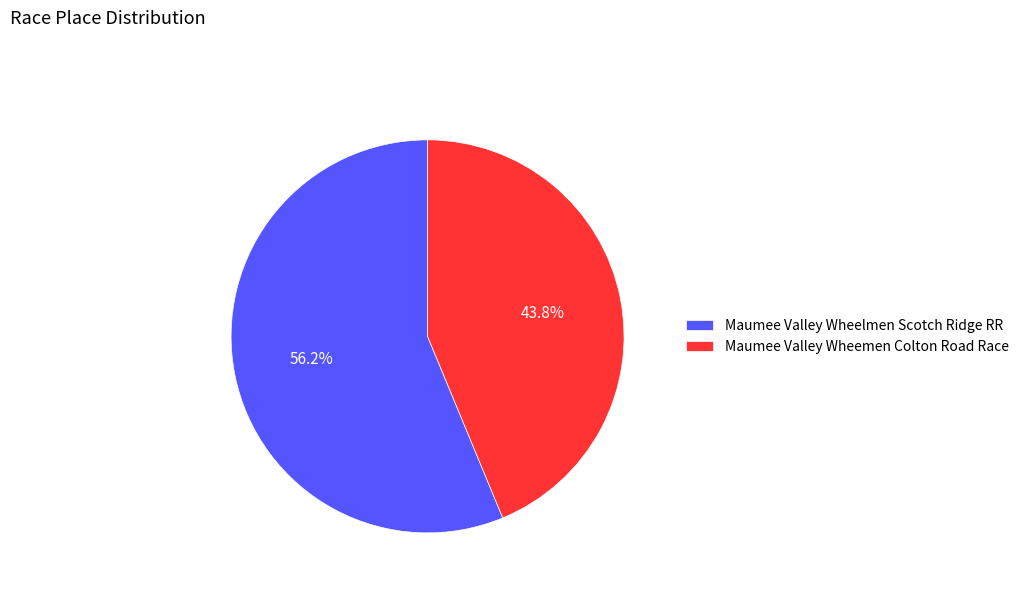

Is it true that Maumee Valley Wheelmen Scotch Ridge RR is 56% of the pie?

True